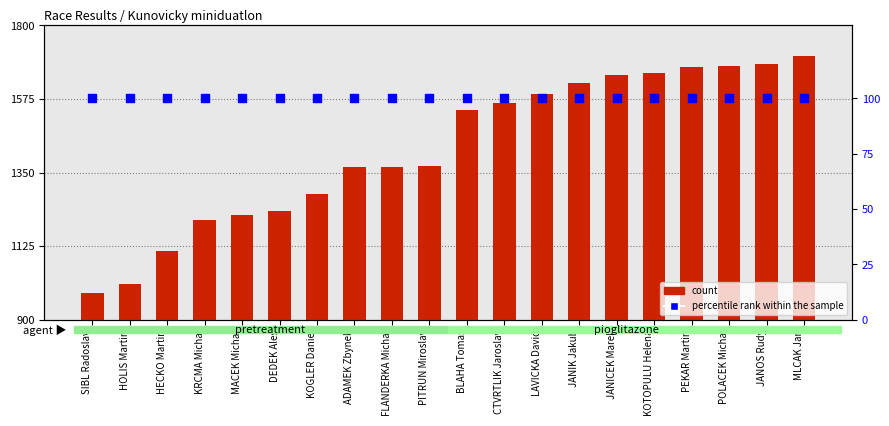

At which category is the sum across all series the highest?

MLCAK Jan